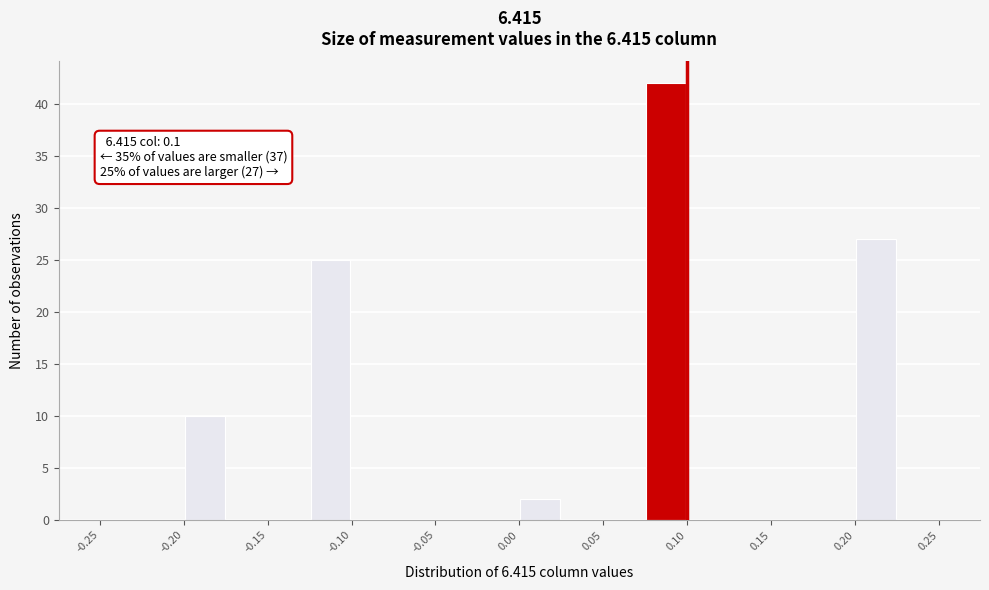

Over which range of the x-axis is the bar tallest?

0.075 to 0.100